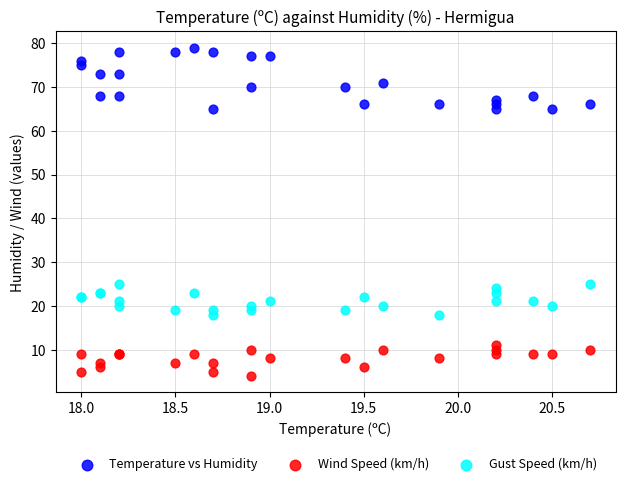

Which series has the widest spread of Y values?

Temperature vs Humidity